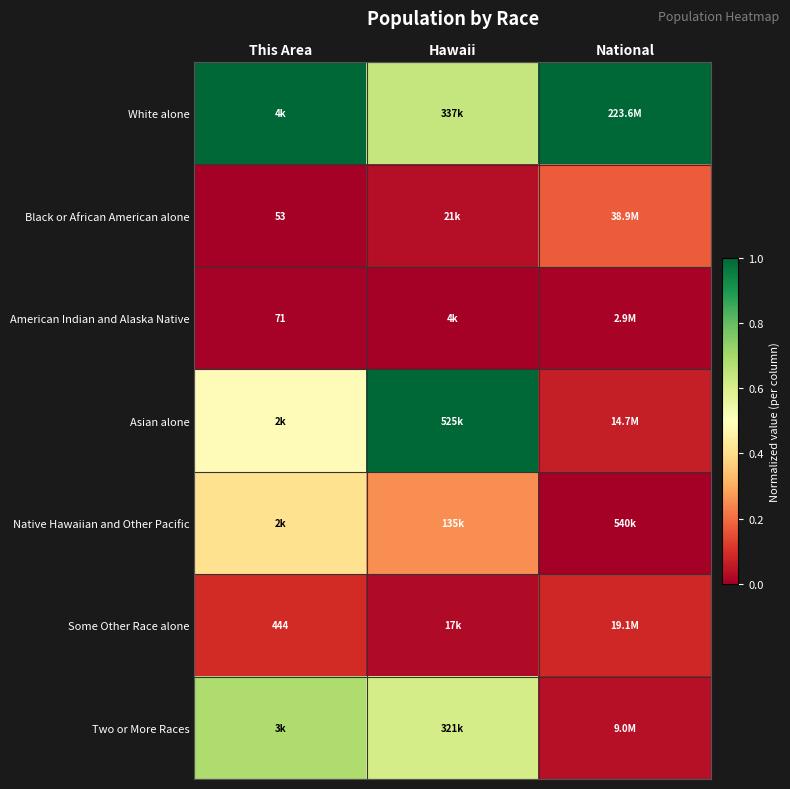

Rank the series at This Area from lowest to highest value.

Black or African American alone, American Indian and Alaska Native, Some Other Race alone, Native Hawaiian and Other Pacific, Asian alone, Two or More Races, White alone